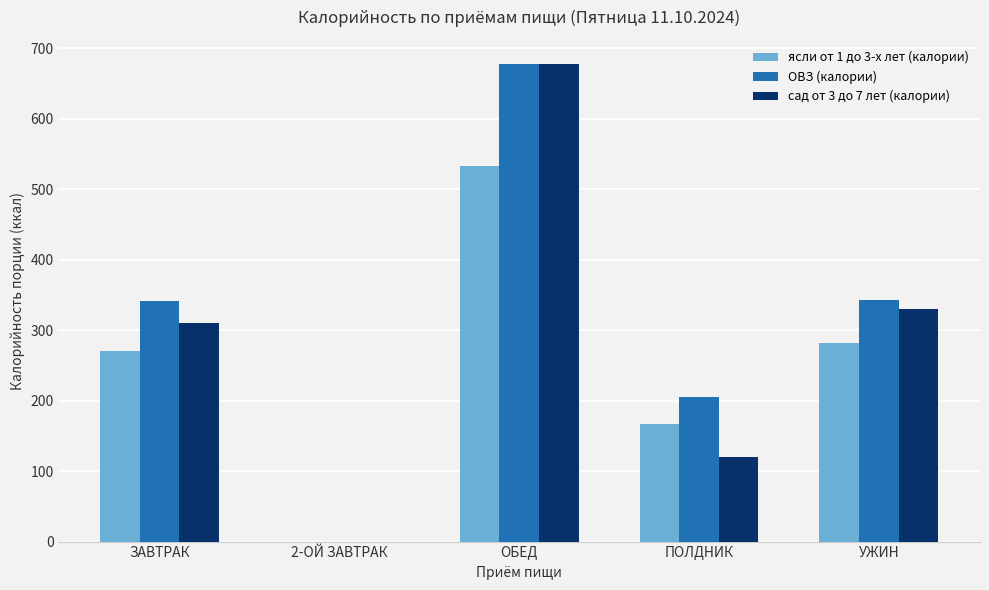

What is the difference between the ясли от 1 до 3-х лет (калории) values at ЗАВТРАК and 2-ОЙ ЗАВТРАК?

270.0